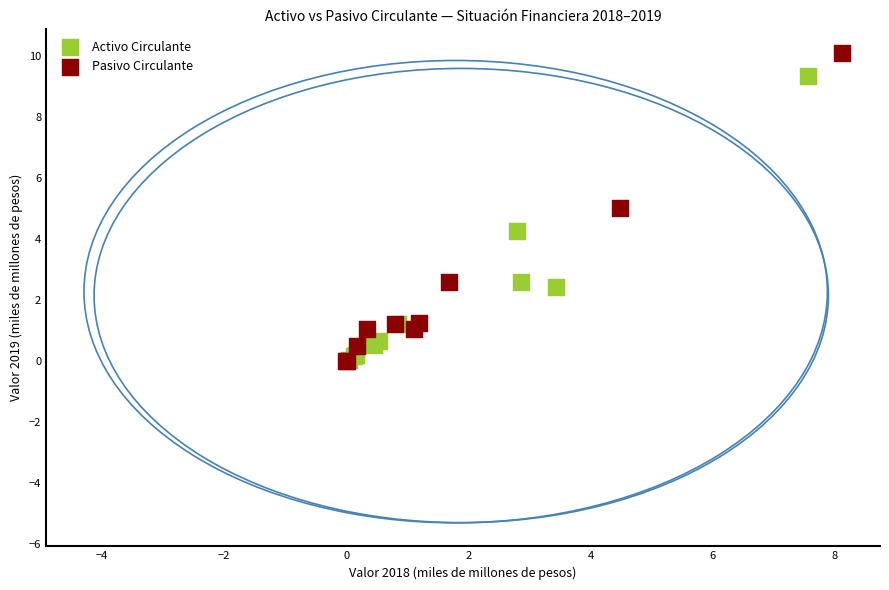

Which series has the largest Y range (max minus min)?

Pasivo Circulante